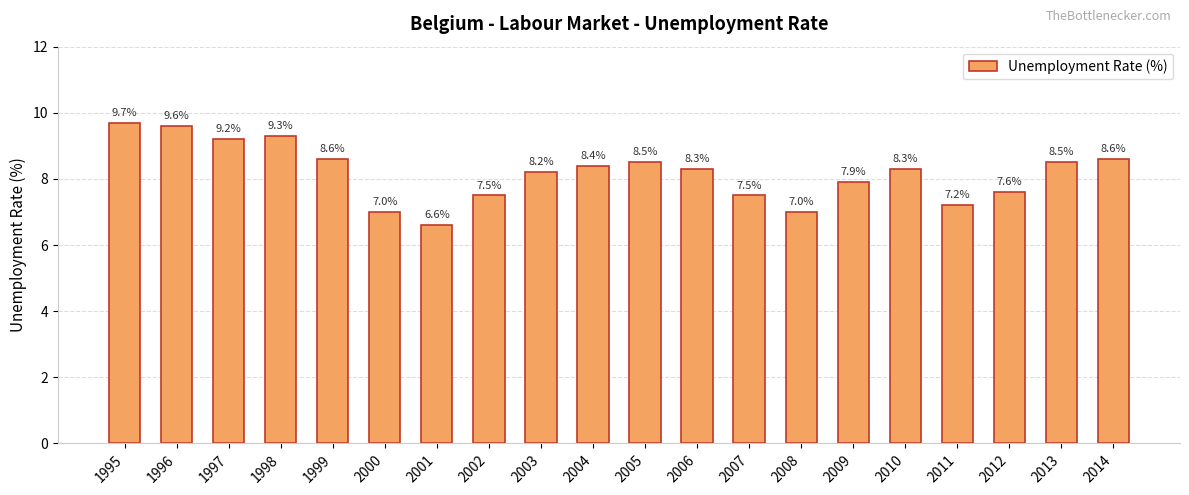

What is the sum of all values?

163.5